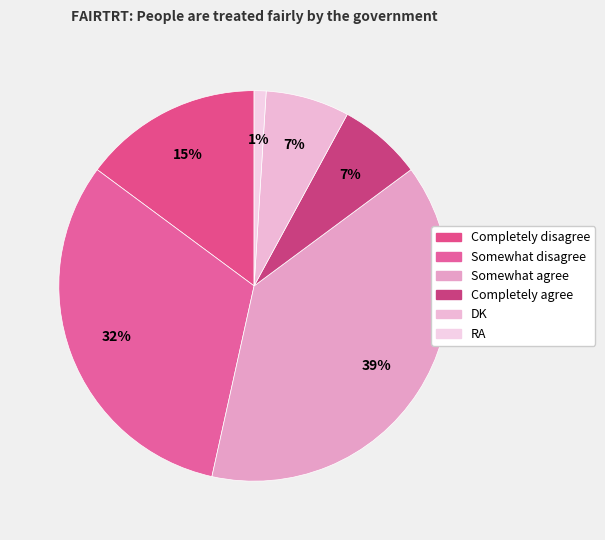

Rank the categories by value from lowest to highest.

RA, Completely agree, DK, Completely disagree, Somewhat disagree, Somewhat agree